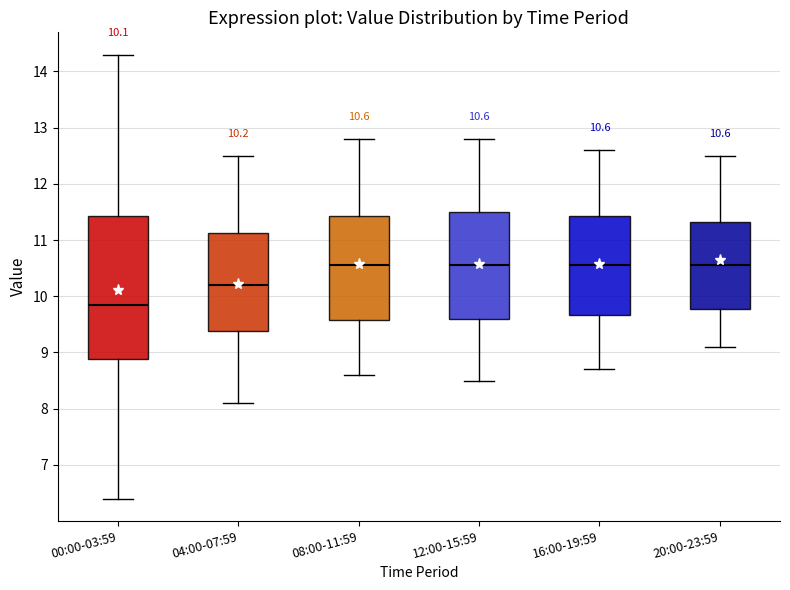

Which box is the tallest, from its lower edge to its upper edge?

00:00-03:59